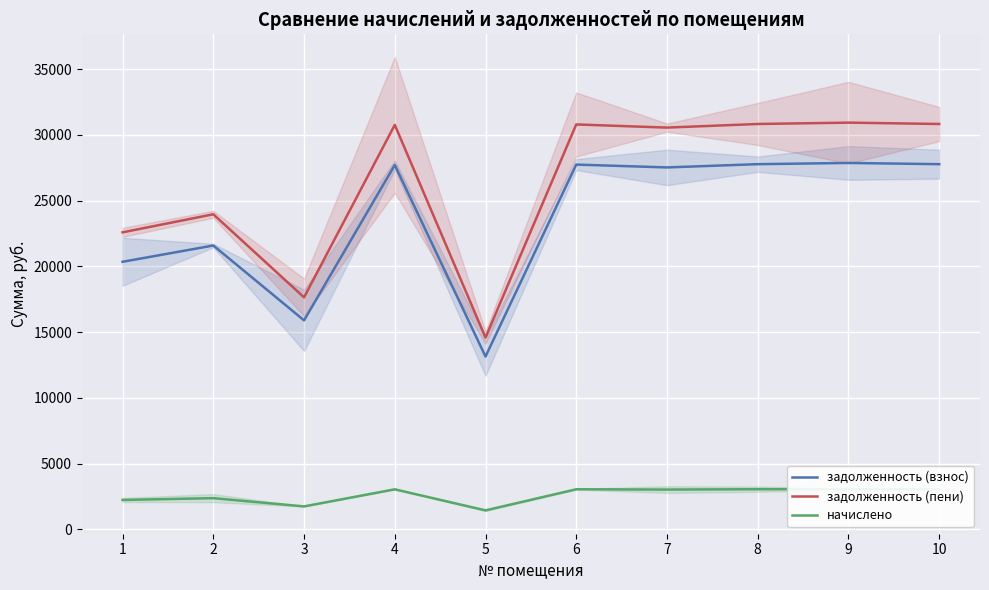

At which category is the sum across all series the highest?

9